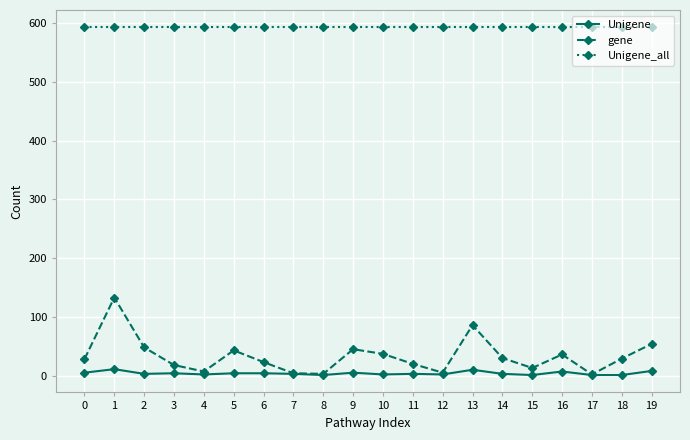

What is the value of the gene point at the 20th from the left?

54